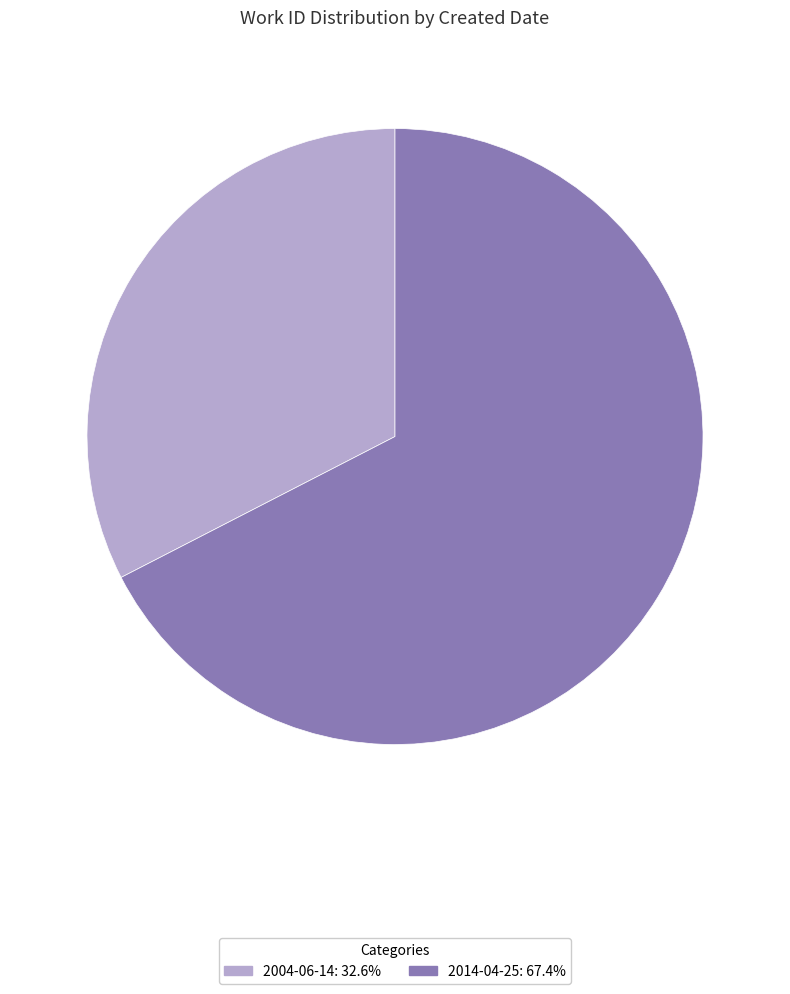

How many slices are in this pie chart?

2